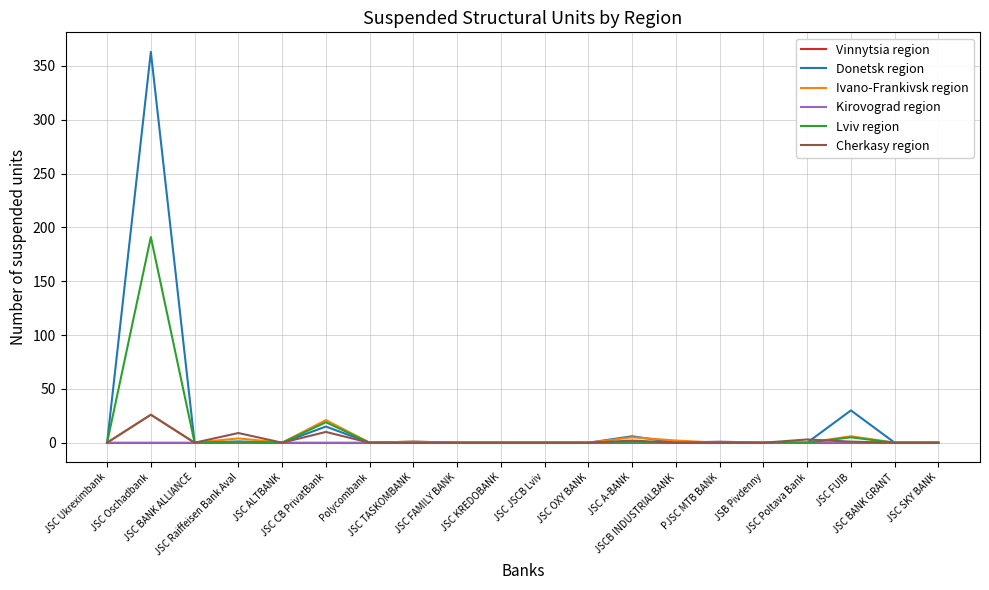

Which series has the largest range (max minus min)?

Donetsk region